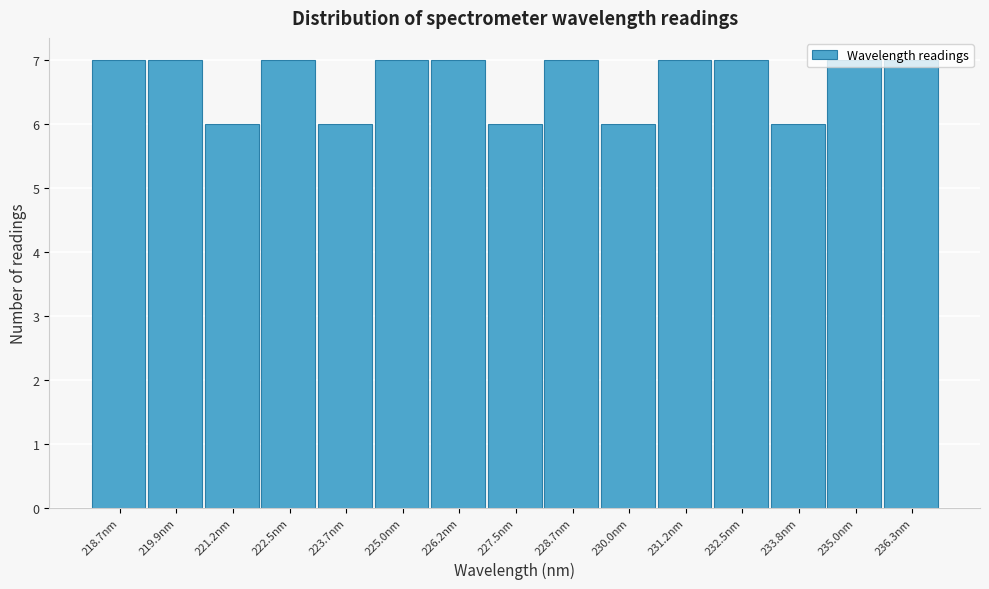

Reading left to right, list every bar in this chart as the range it spans on the x-axis followed by its height. Neither the bar edges nor the heights are printed on the chart, so give them approximately, as read against the axes.

218.0 to 219.4: 7
219.4 to 220.6: 7
220.6 to 221.8: 6
221.8 to 223.0: 7
223.0 to 224.4: 6
224.4 to 225.6: 7
225.6 to 226.8: 7
226.8 to 228.2: 6
228.2 to 229.4: 7
229.4 to 230.6: 6
230.6 to 231.8: 7
231.8 to 233.2: 7
233.2 to 234.4: 6
234.4 to 235.6: 7
235.6 to 236.8: 7